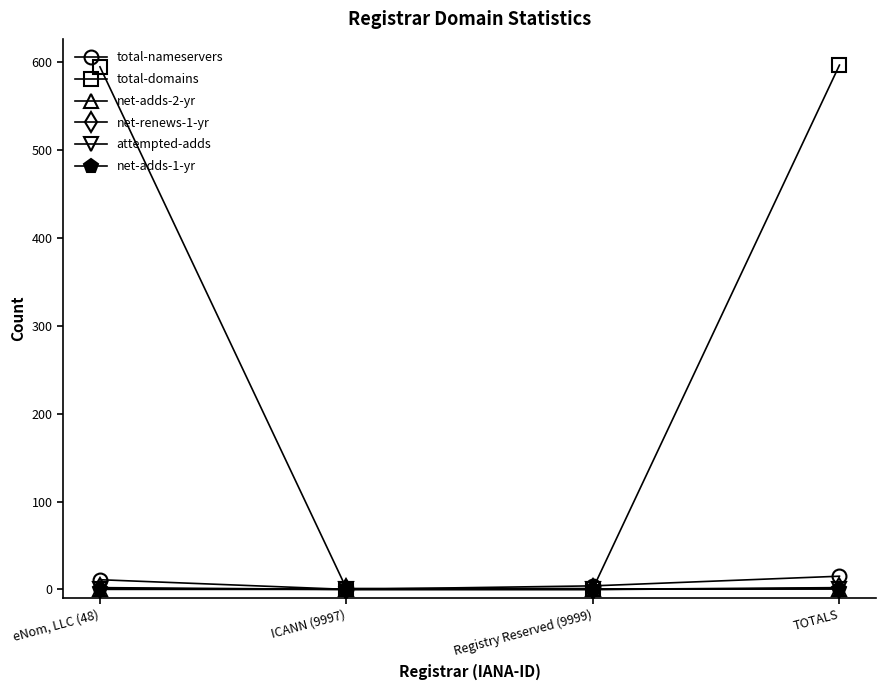

The total-domains series shows 907 at eNom, LLC (48). True or false?

False